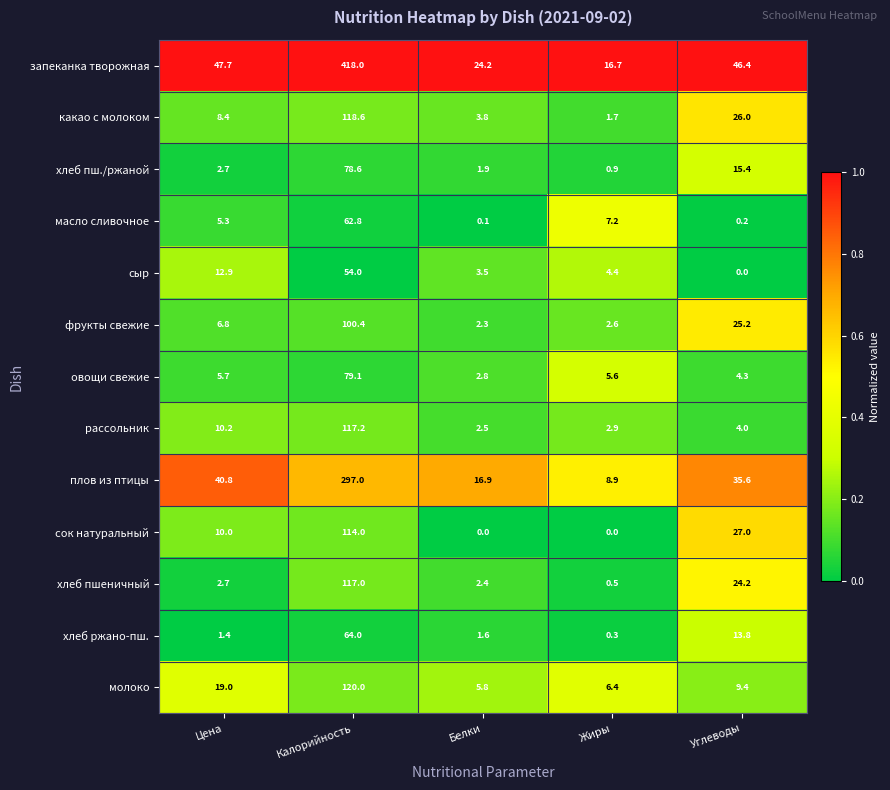

Count the number of data series in this chart.

13